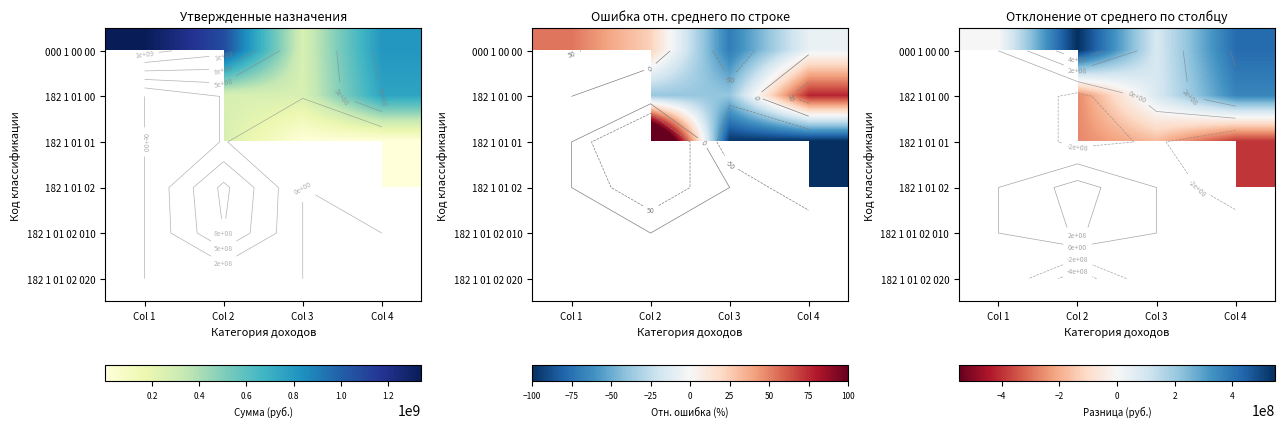

Which series has the largest range (max minus min)?

000 1 00 00